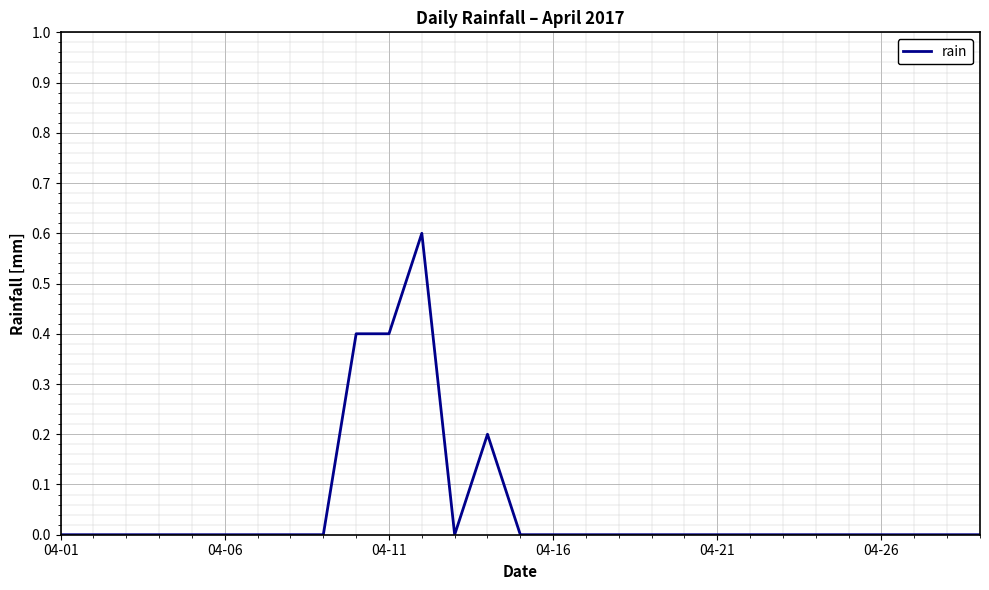

What is the maximum value shown in the chart?

0.6